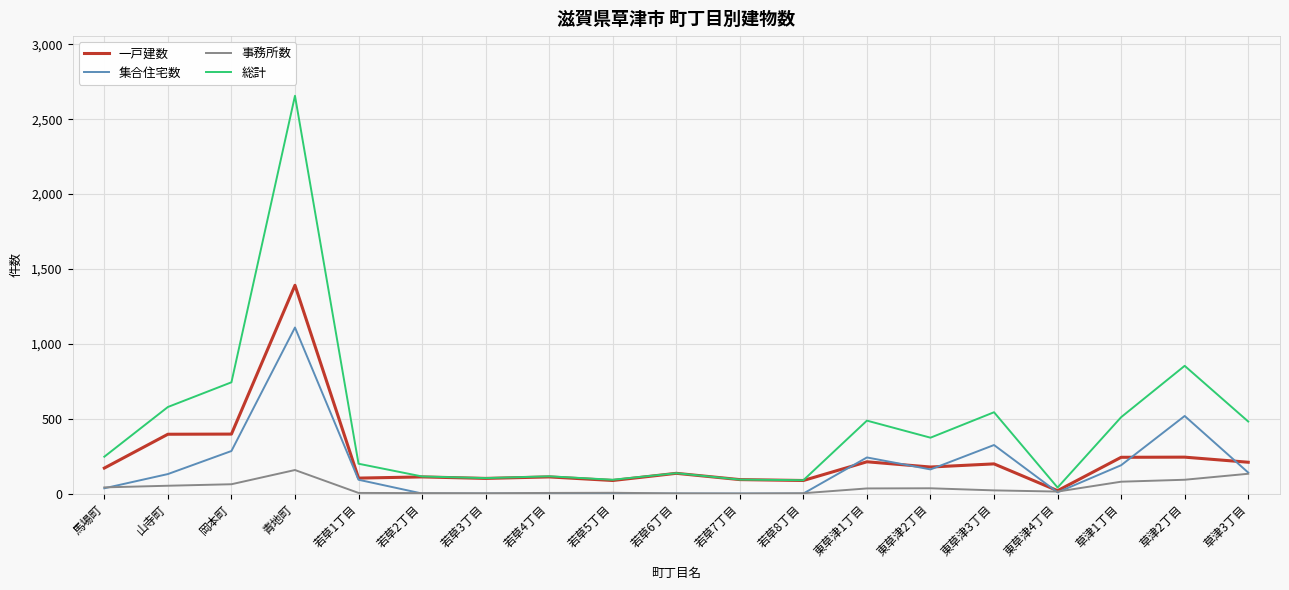

Is this an area chart (filled region under the line)?

No